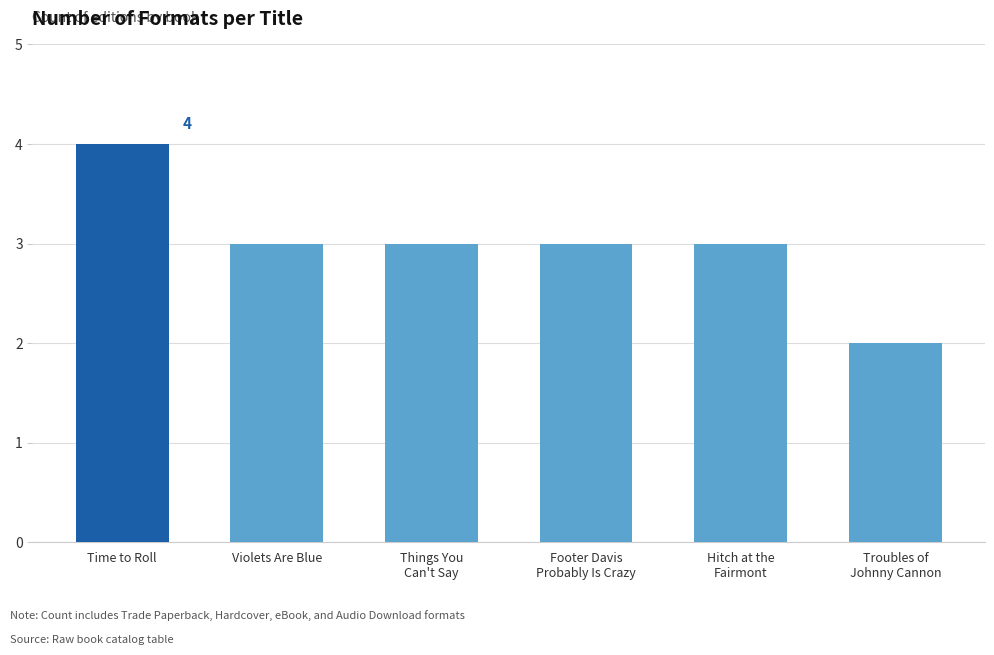

What is the average value?

3